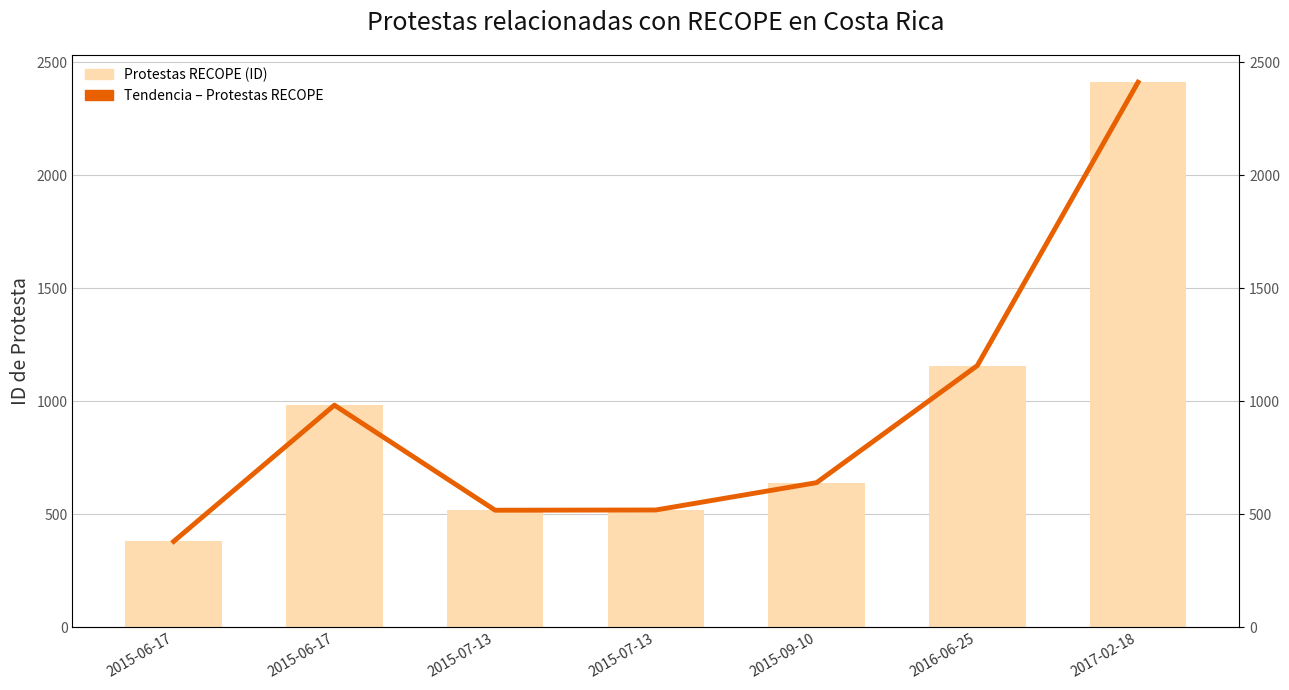

How many bars are there in total?

7